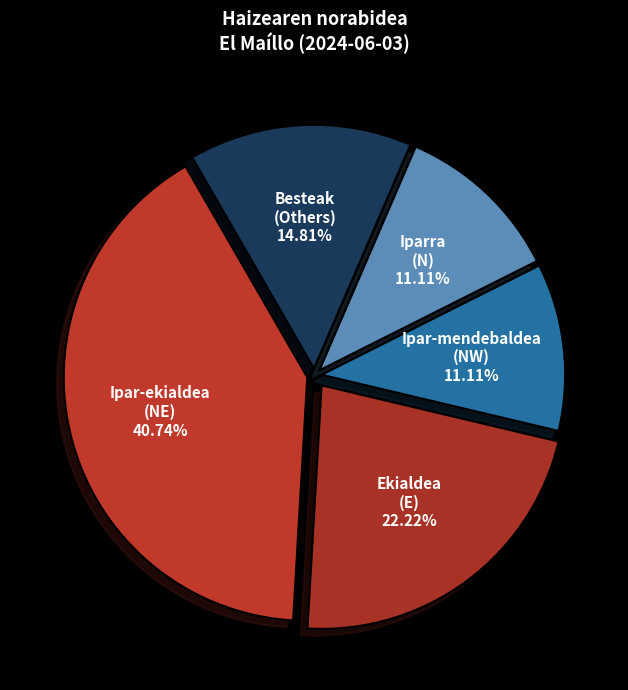

Which slice is the largest?

Ipar-ekialdea (NE)